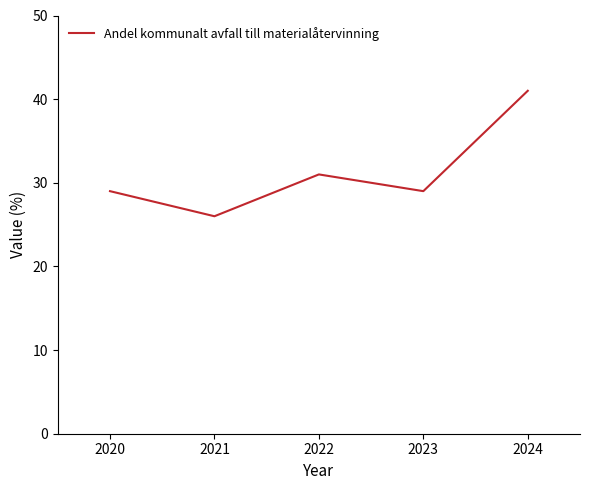

The value at 2020 is 20. True or false?

False